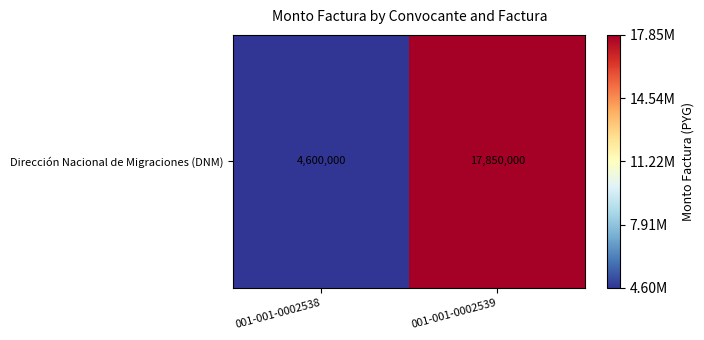

The value at 001-001-0002538 is 1760638. True or false?

False